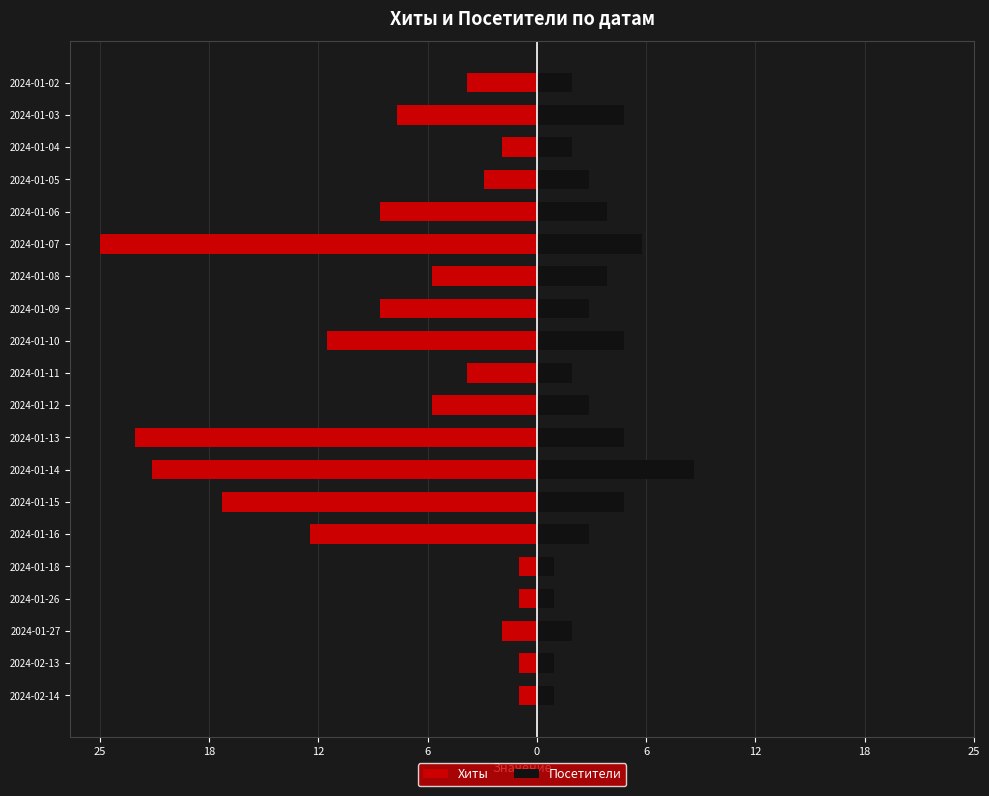

Are the bars horizontal?

Yes